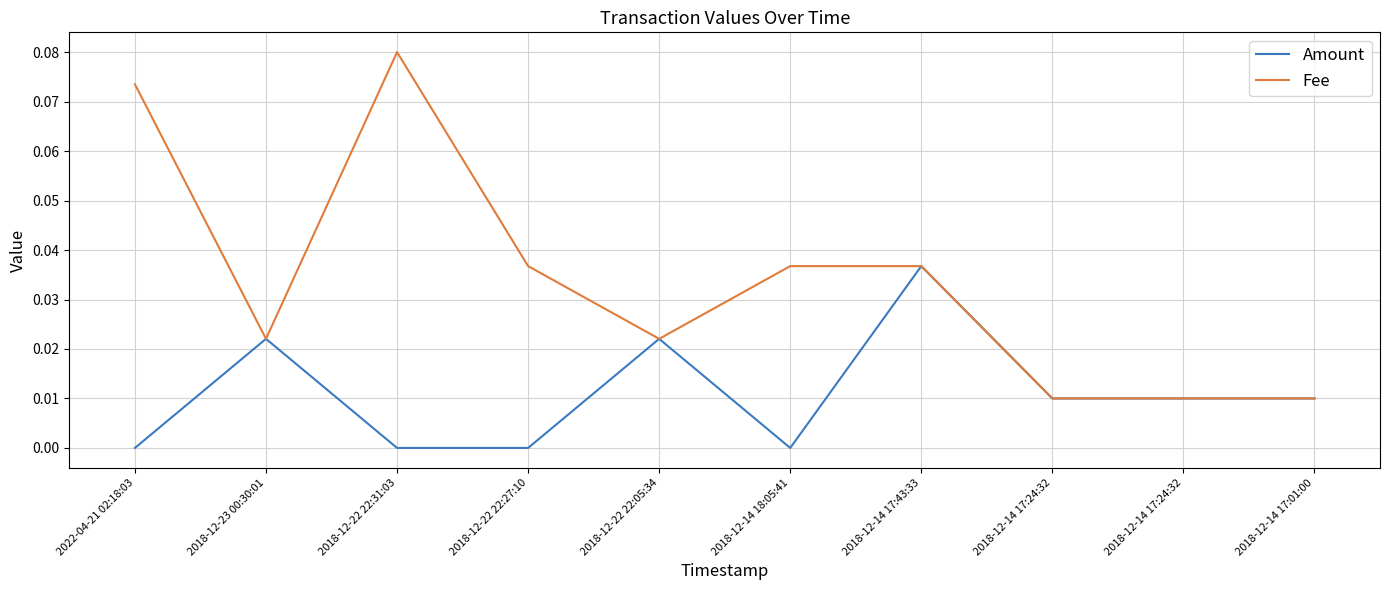

At 2018-12-22 22:05:34, list the series in order from smallest to largest.

Amount, Fee